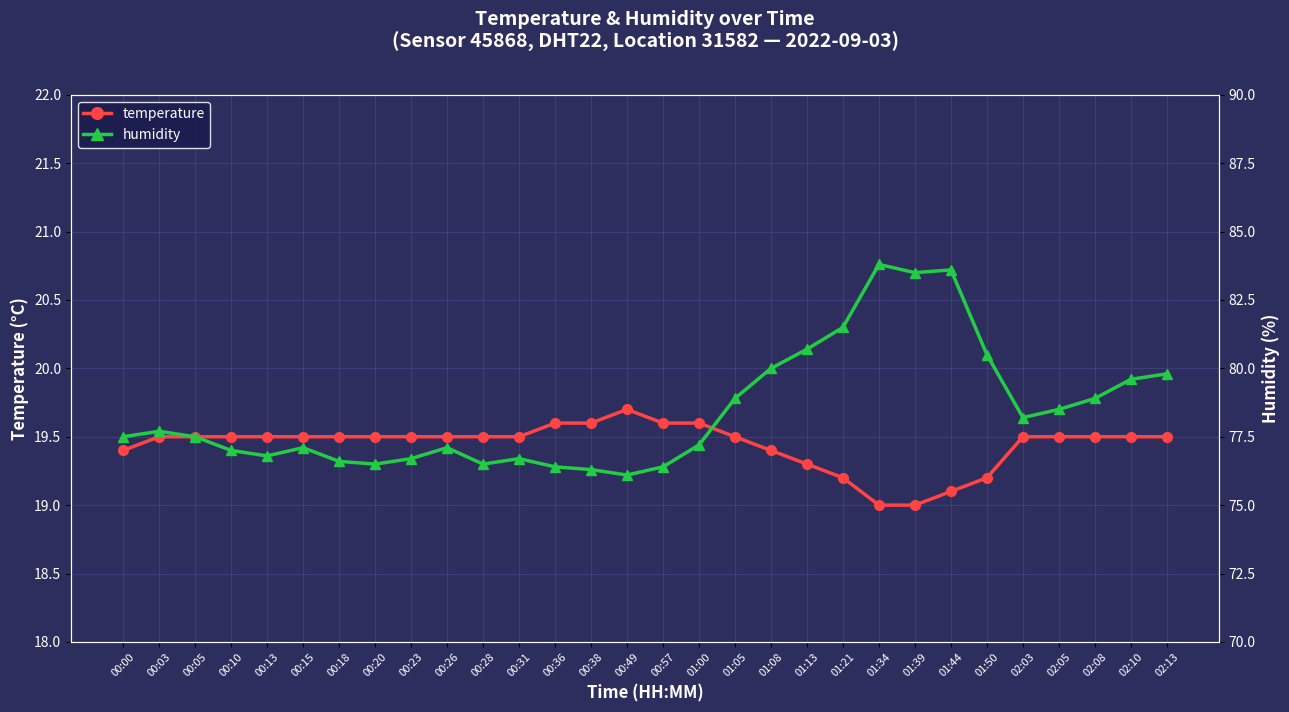

Reading right to left, list all the values displayed in this chart.

temperature: 19.5	19.5	19.5	19.5	19.5	19.2	19.1	19.0	19.0	19.2	19.3	19.4	19.5	19.6	19.6	19.7	19.6	19.6	19.5	19.5	19.5	19.5	19.5	19.5	19.5	19.5	19.5	19.5	19.5	19.4
humidity: 79.8	79.6	78.9	78.5	78.2	80.5	83.6	83.5	83.8	81.5	80.7	80.0	78.9	77.2	76.4	76.1	76.3	76.4	76.7	76.5	77.1	76.7	76.5	76.6	77.1	76.8	77.0	77.5	77.7	77.5